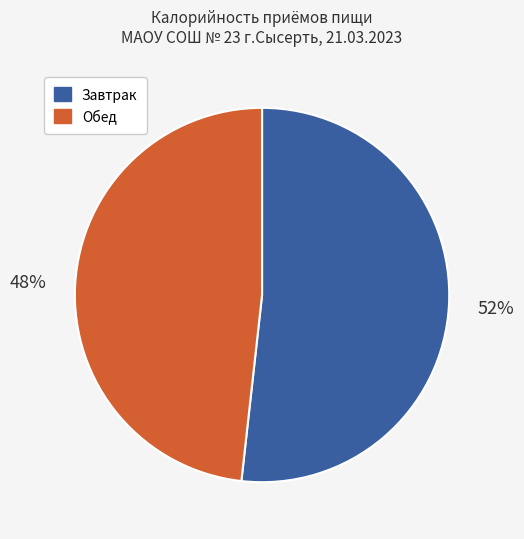

How many slices are in this pie chart?

2